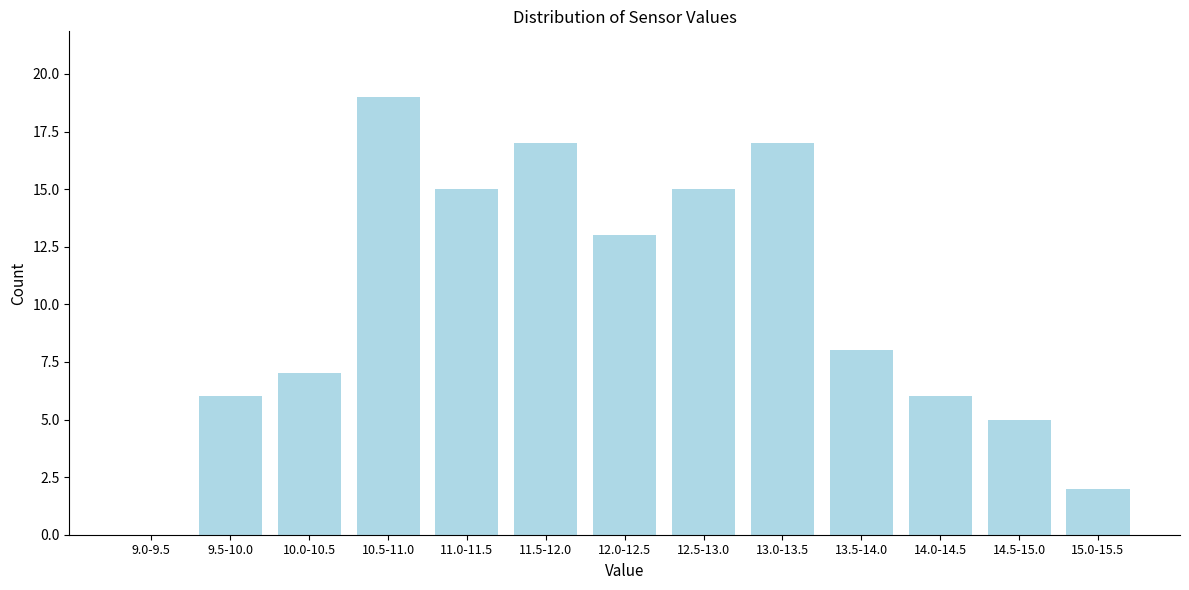

Reading left to right, list all the values displayed in this chart.

9.0-9.5=0	9.5-10.0=6	10.0-10.5=7	10.5-11.0=19	11.0-11.5=15	11.5-12.0=17	12.0-12.5=13	12.5-13.0=15	13.0-13.5=17	13.5-14.0=8	14.0-14.5=6	14.5-15.0=5	15.0-15.5=2